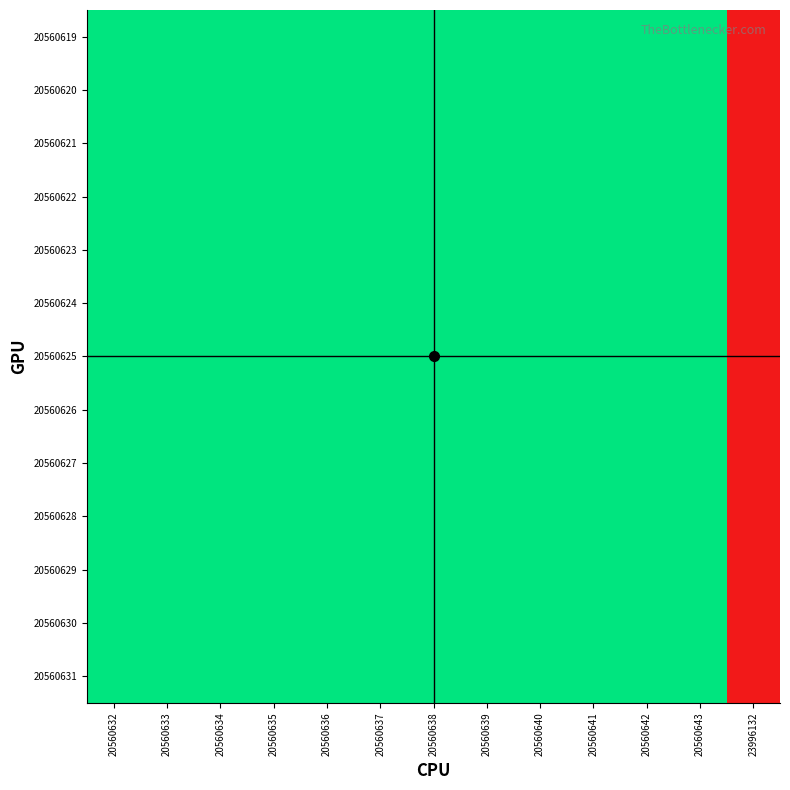

Count the number of data series in this chart.

13